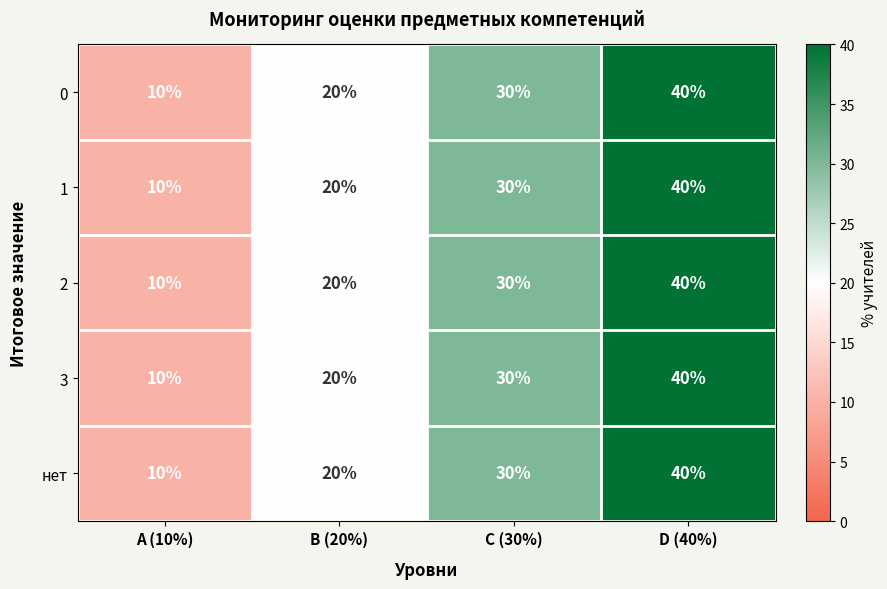

True or false: 2 has a value of 20 at B (20%).

True